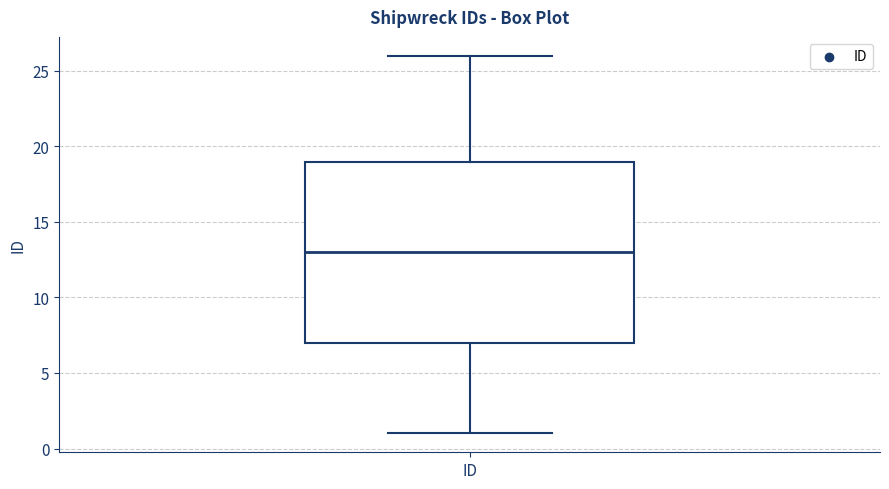

Transcribe this box plot: give where the median line is, the range the box spans, and where the two whiskers end, as read against the y-axis. The values are not printed on the chart, so give them approximately, as read against the axis.

median 13, box 7 to 19, whiskers 1 to 26